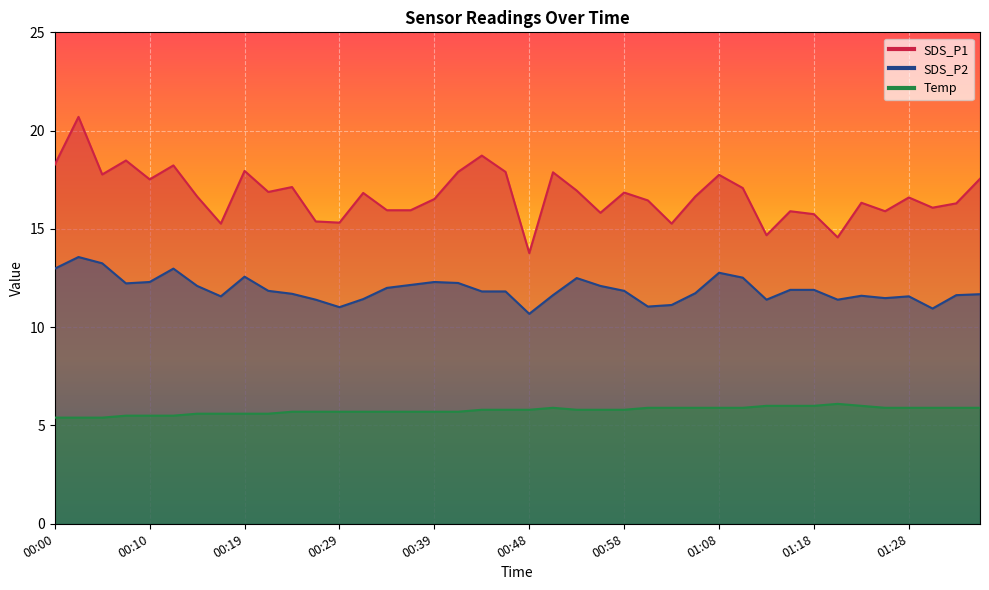

Between 00:31 and 00:46, which is larger?

00:46